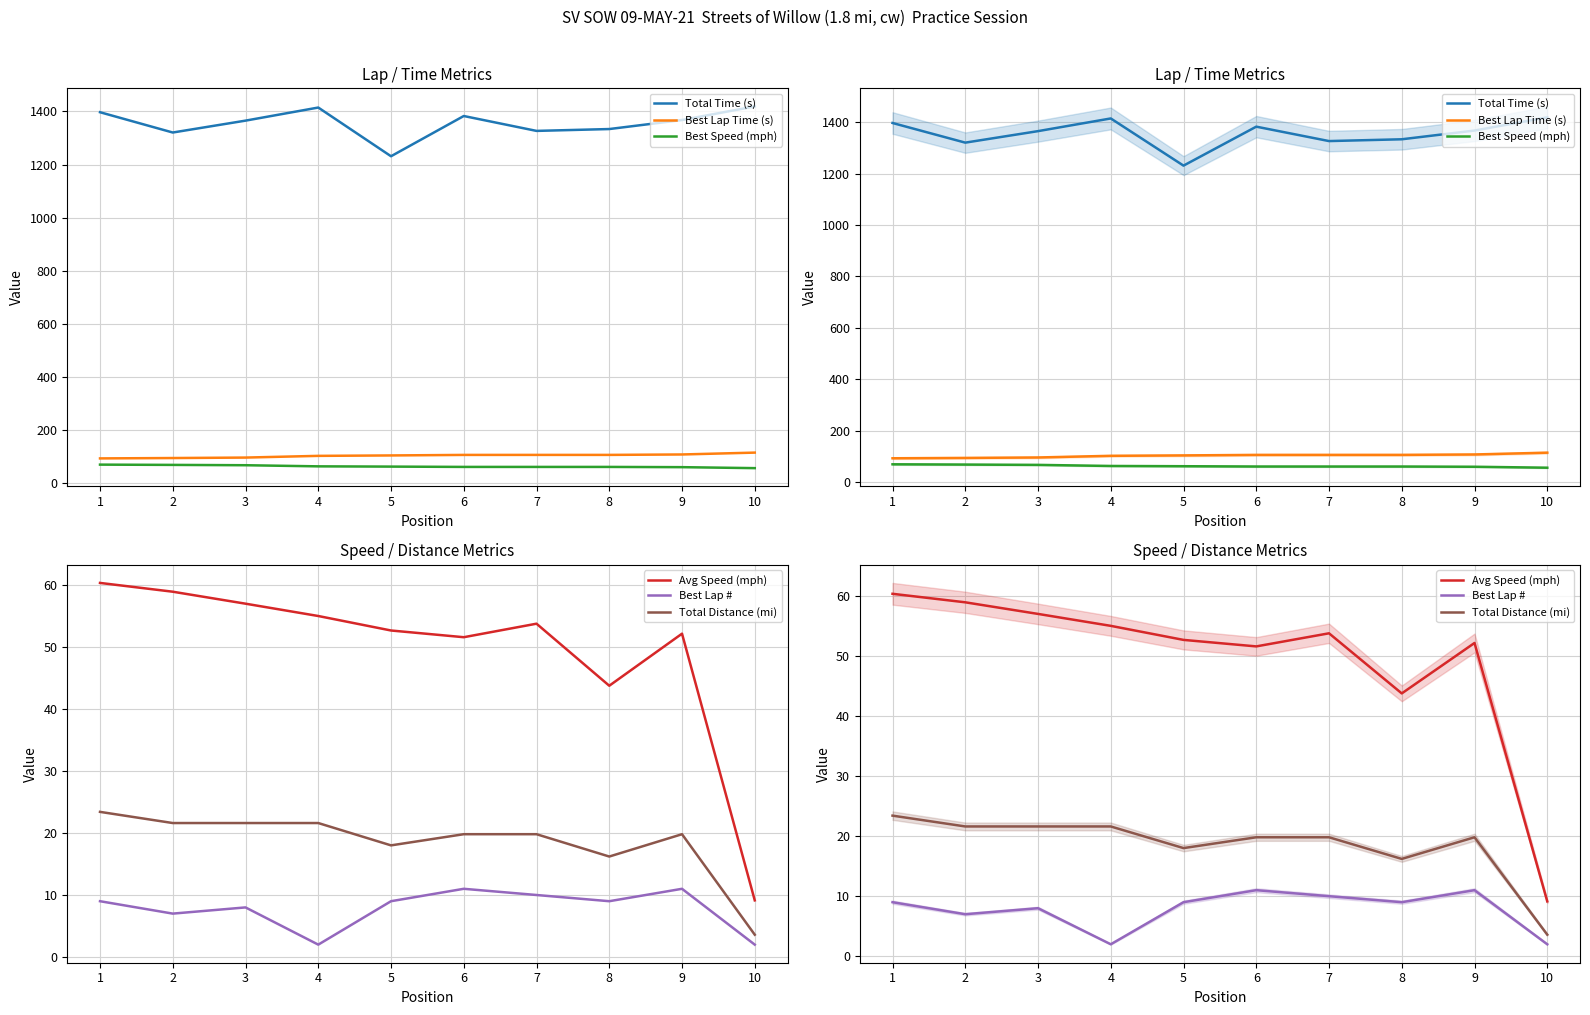

What value does the Total Time (s) series have at 9?

1367.5